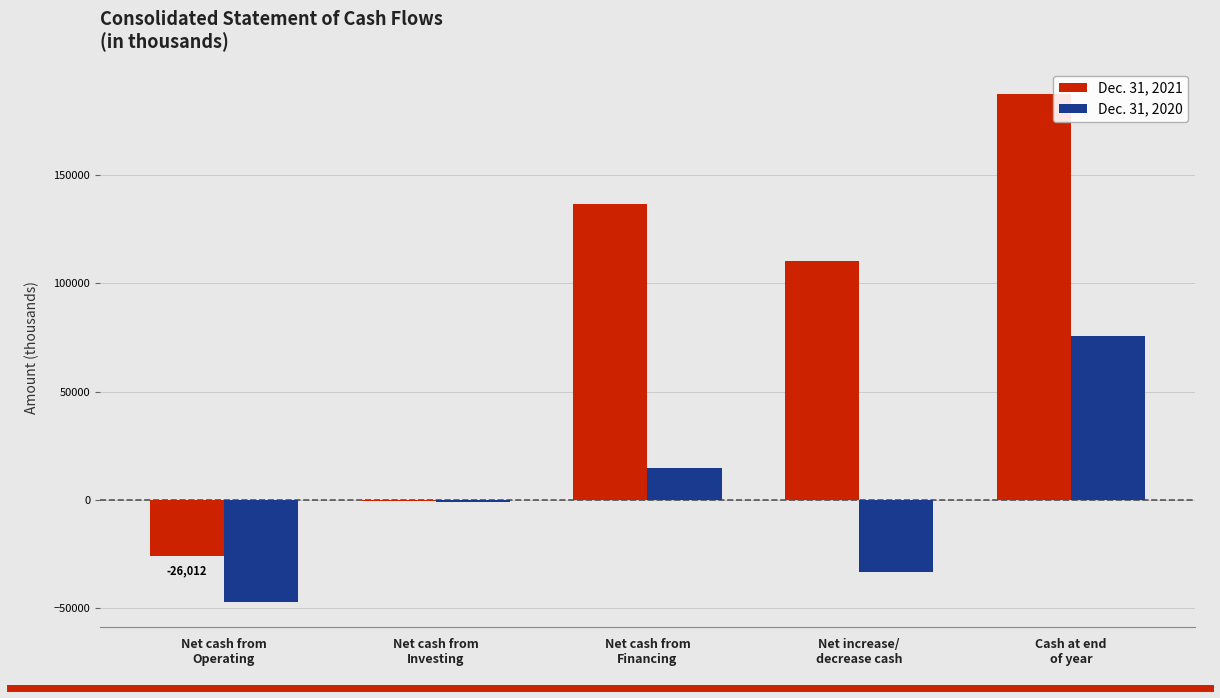

What are all the series names shown in the legend?

Dec. 31, 2021, Dec. 31, 2020